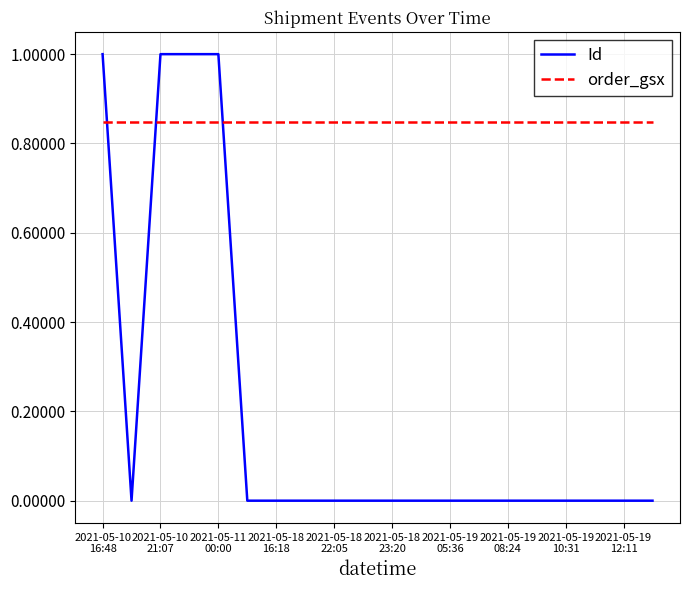

What are all the series names shown in the legend?

Id, order_gsx